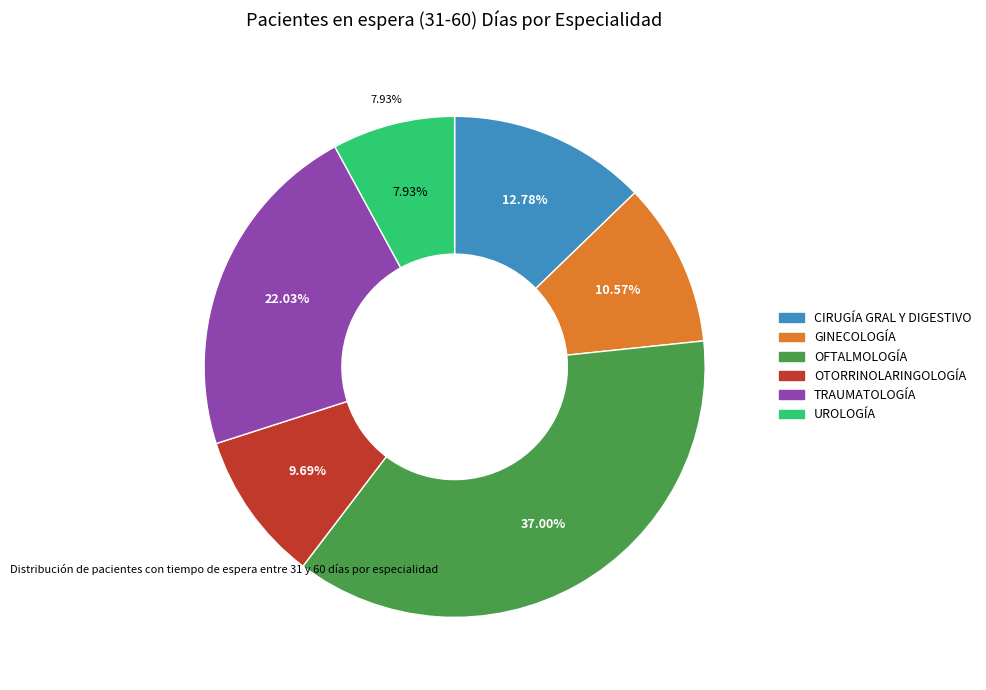

Rank the categories by value from highest to lowest.

OFTALMOLOGÍA, TRAUMATOLOGÍA, CIRUGÍA GRAL Y DIGESTIVO, GINECOLOGÍA, OTORRINOLARINGOLOGÍA, UROLOGÍA